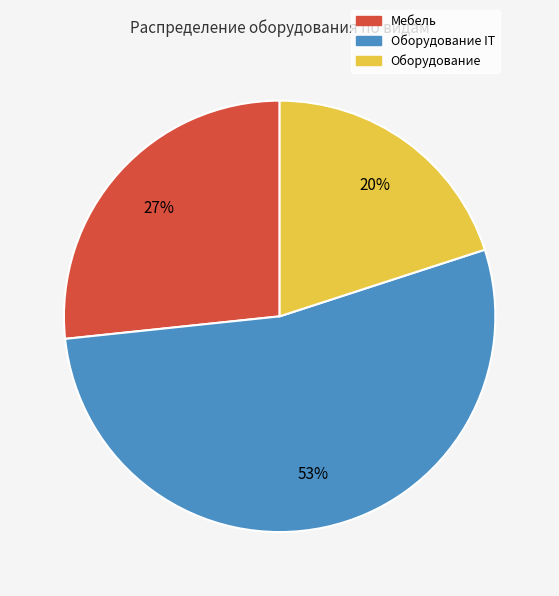

To the nearest percent, what is the average slice percentage?

33%